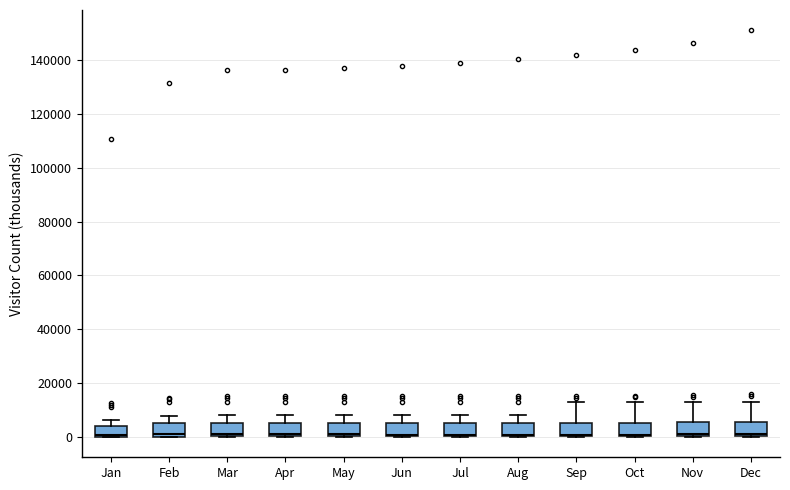

Reading left to right, transcribe this box plot: for each box, give where its median line is, the range the box spans, and where its two whiskers end, as read against the y-axis. The values are not printed on the chart, so give them approximately, as read against the axis.

Jan: median 0 (just above the box's lower edge), box 0 to 4000, whiskers 0 to 6000
Feb: median 2000, box 0 to 6000, whiskers 0 to 8000
Mar: median 2000, box 0 to 6000, whiskers 0 to 8000
Apr: median 2000, box 0 to 6000, whiskers 0 to 8000
May: median 0 (just above the box's lower edge), box 0 to 6000, whiskers 0 to 8000
Jun: median 0 (just above the box's lower edge), box 0 to 6000, whiskers 0 to 8000
Jul: median 0 (just above the box's lower edge), box 0 to 6000, whiskers 0 to 8000
Aug: median 0 (just above the box's lower edge), box 0 to 6000, whiskers 0 to 8000
Sep: median 0 (just above the box's lower edge), box 0 to 6000, whiskers 0 to 14000
Oct: median 0 (just above the box's lower edge), box 0 to 6000, whiskers 0 to 14000
Nov: median 0 (just above the box's lower edge), box 0 to 6000, whiskers 0 to 14000
Dec: median 0 (just above the box's lower edge), box 0 to 6000, whiskers 0 to 14000